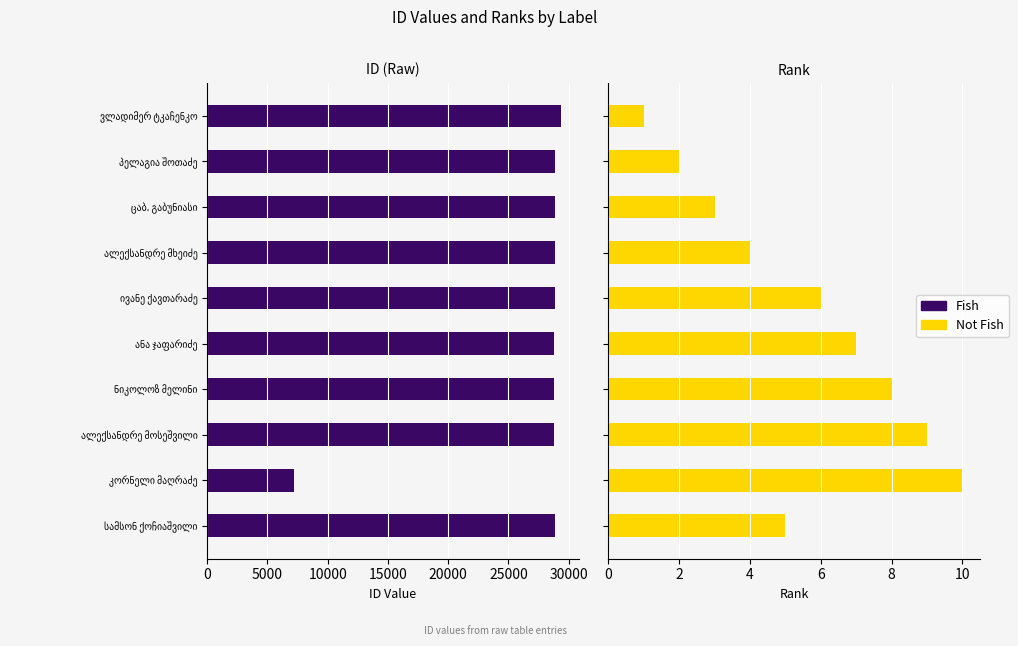

Reading left to right, what are all the values shown in this chart?

id (Fish): 29362	28827	28826	28825	28823	28822	28821	28820	7219	28824
rank (Not Fish): 1	2	3	4	6	7	8	9	10	5